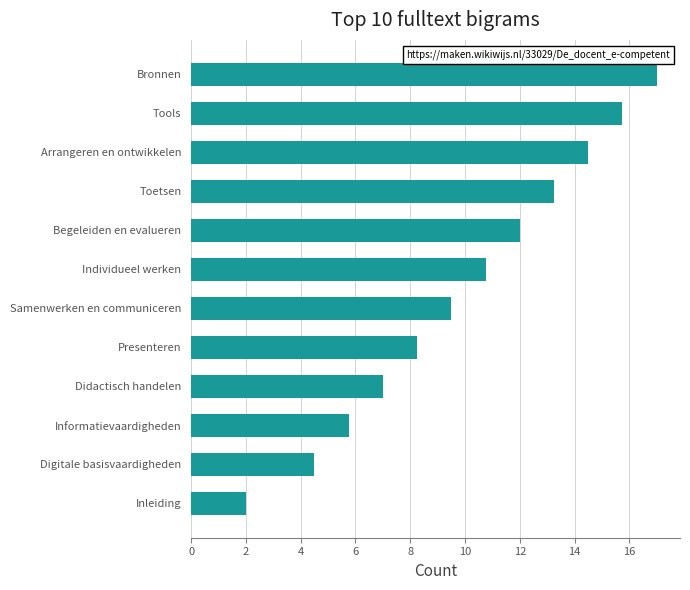

How many data points are above 10?

6